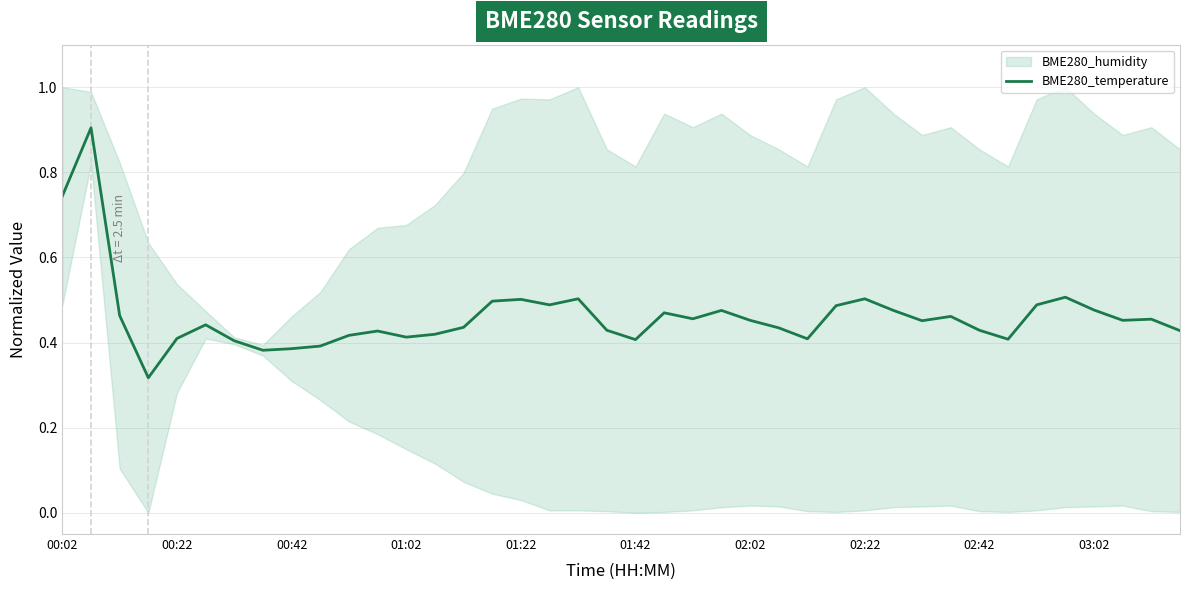

What is the maximum value for BME280_temperature?

0.9